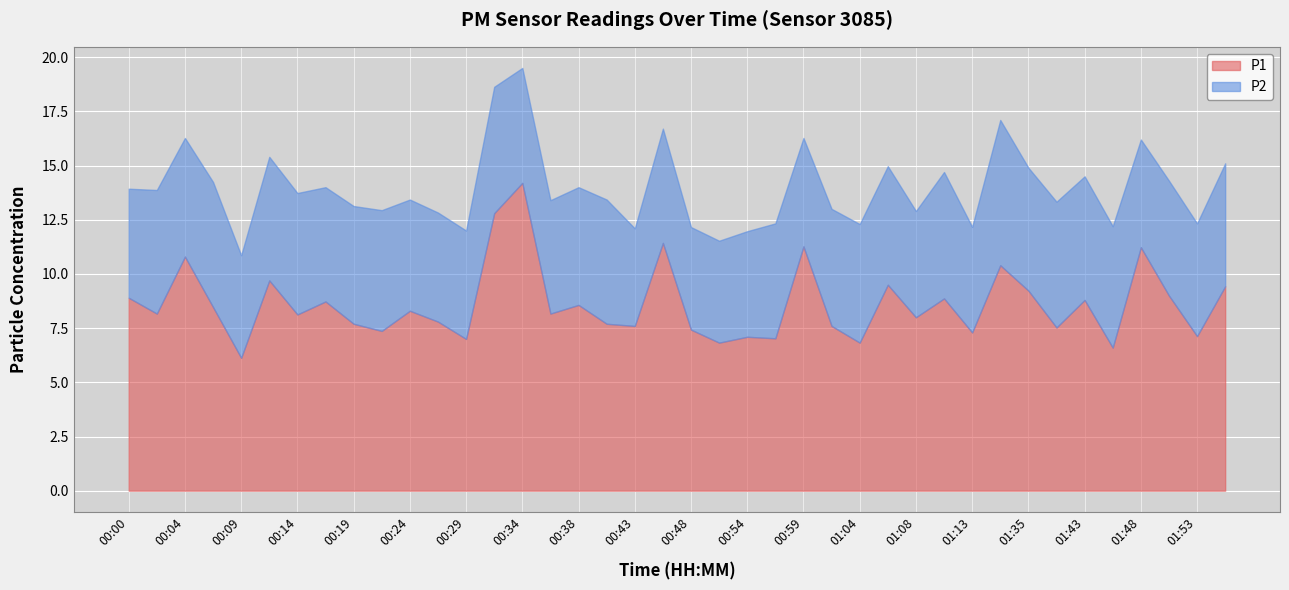

True or false: P2 has a value of 5.3 at 00:17.

True